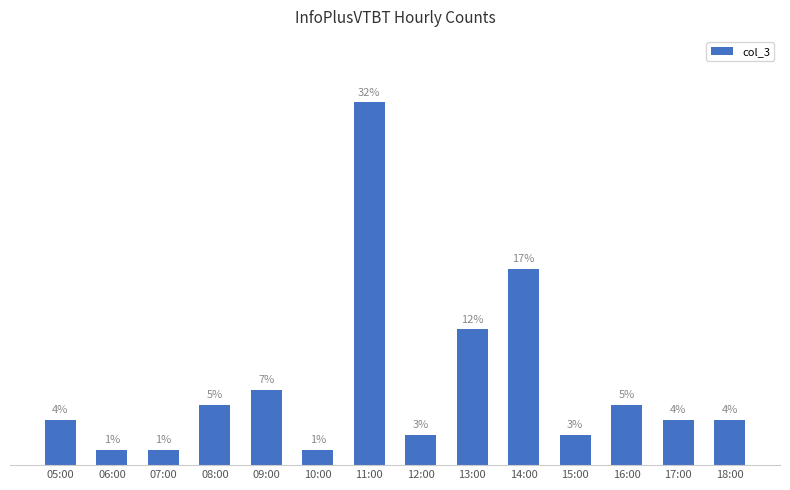

At which label is the value closest to 12?

14:00